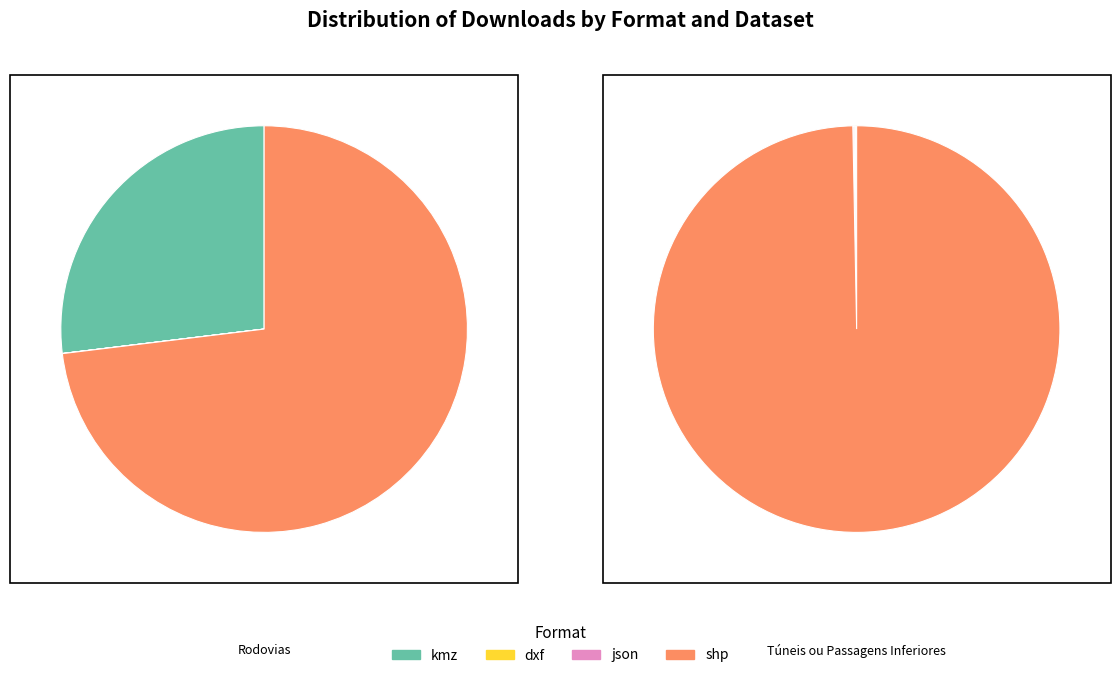

At shp, list the series in order from smallest to largest.

Tuneis ou Passagens Inferiores, Rodovias